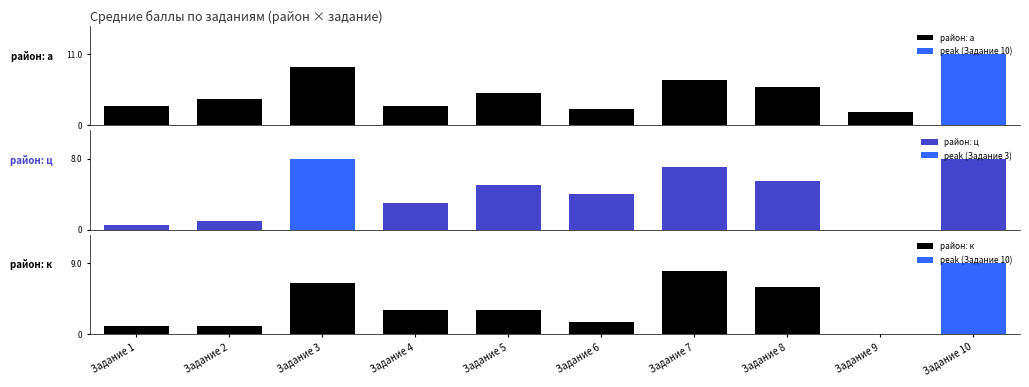

How many values in район: к are above zero?

9